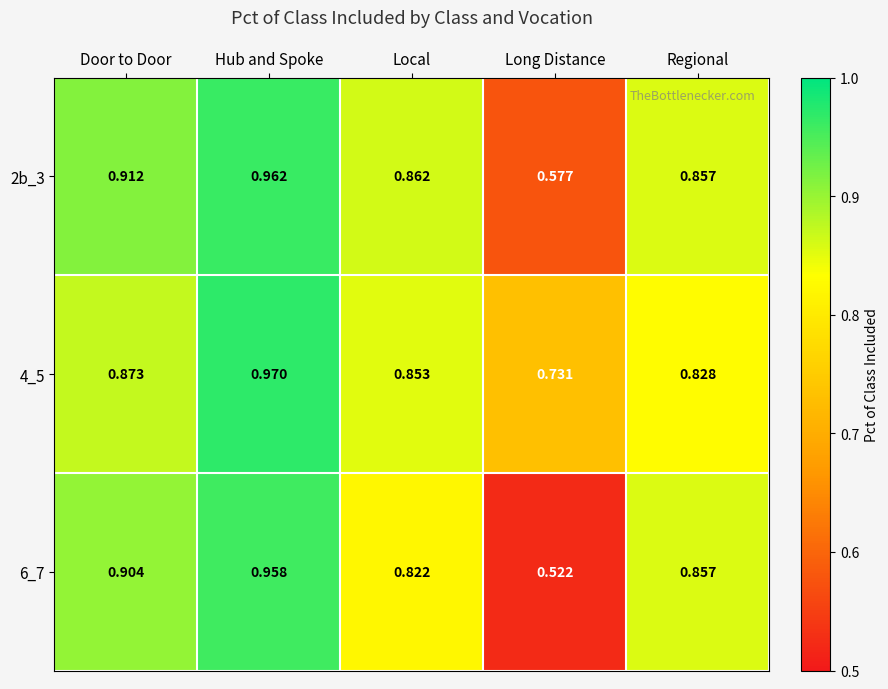

At which category does the chart reach its peak across all series?

Hub and Spoke